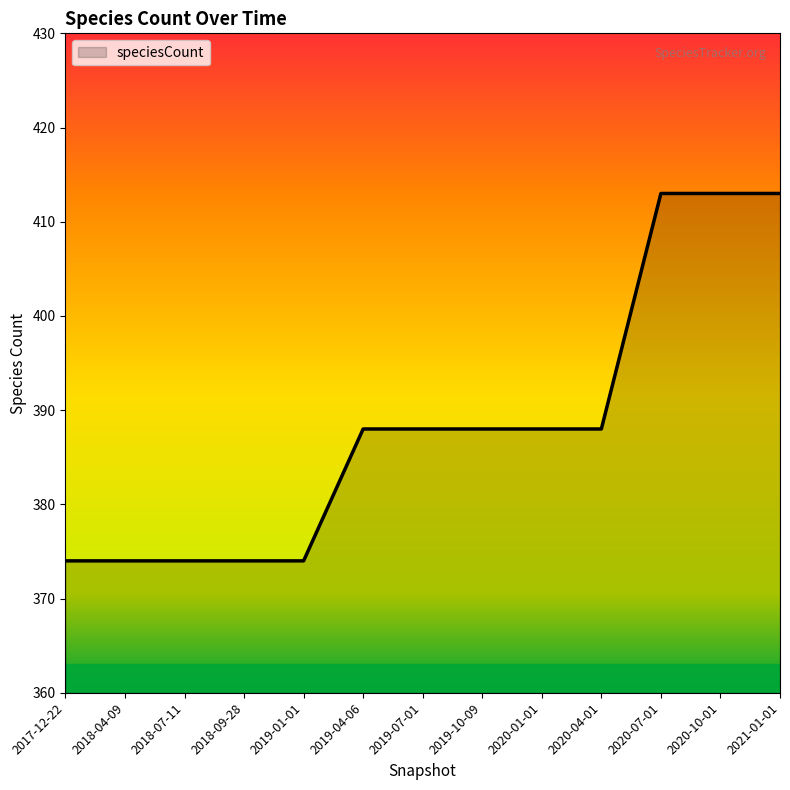

True or false: the data shows 388 at 2019-10-09.

True